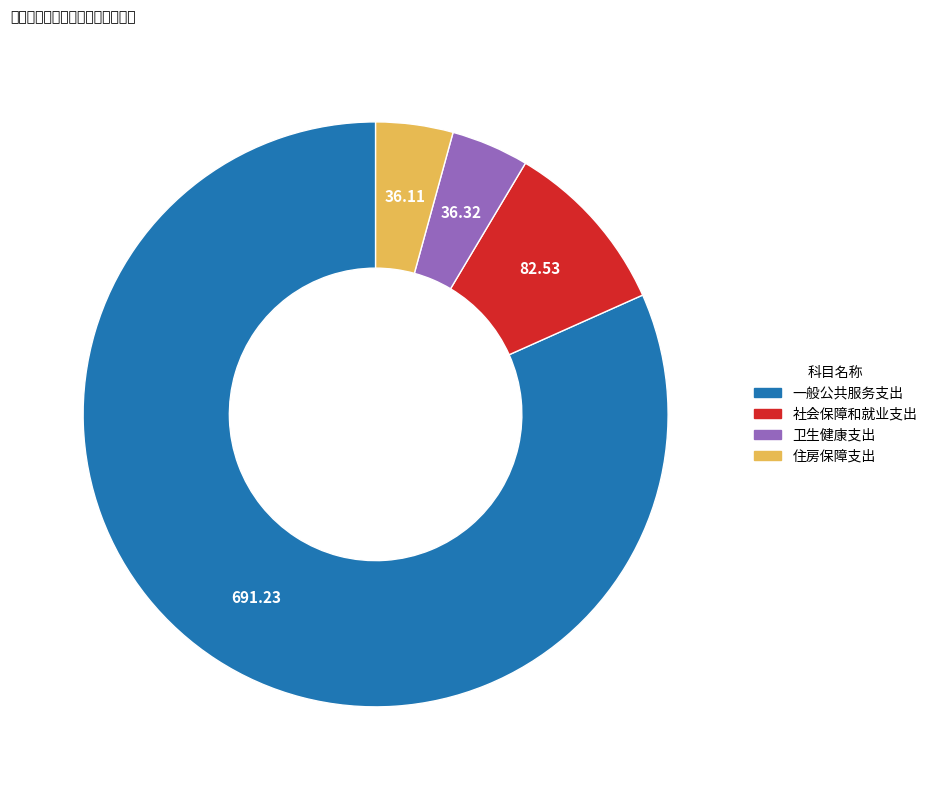

How many segments does this pie chart have?

4